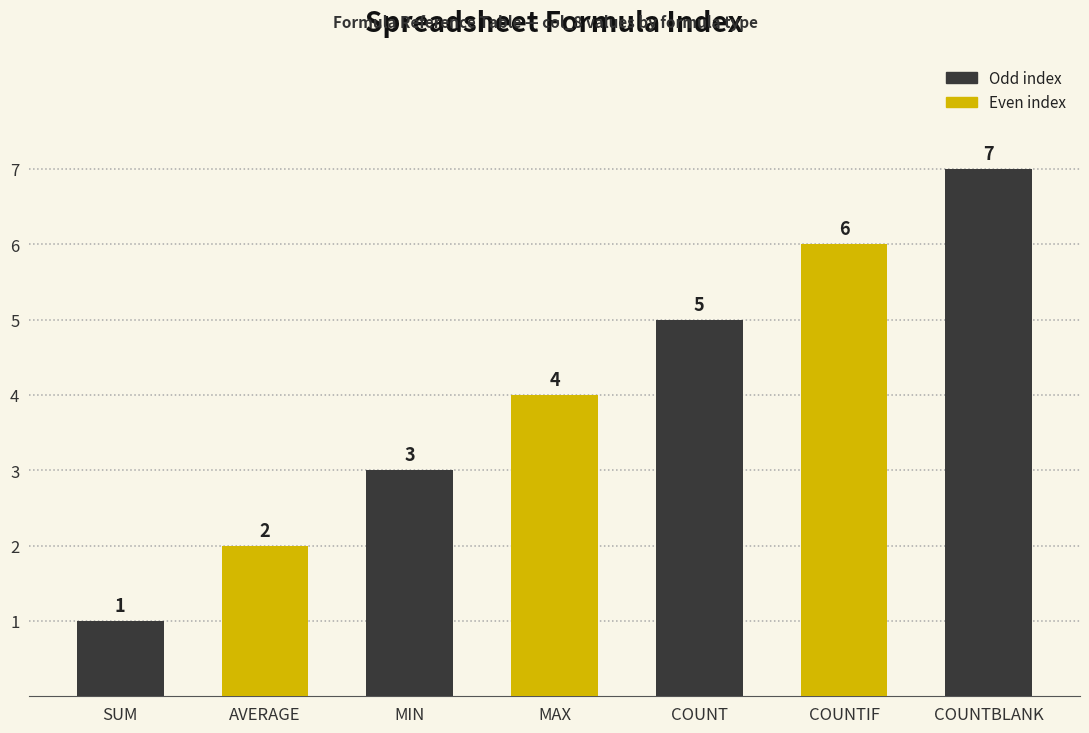

How many series are shown in this chart?

1